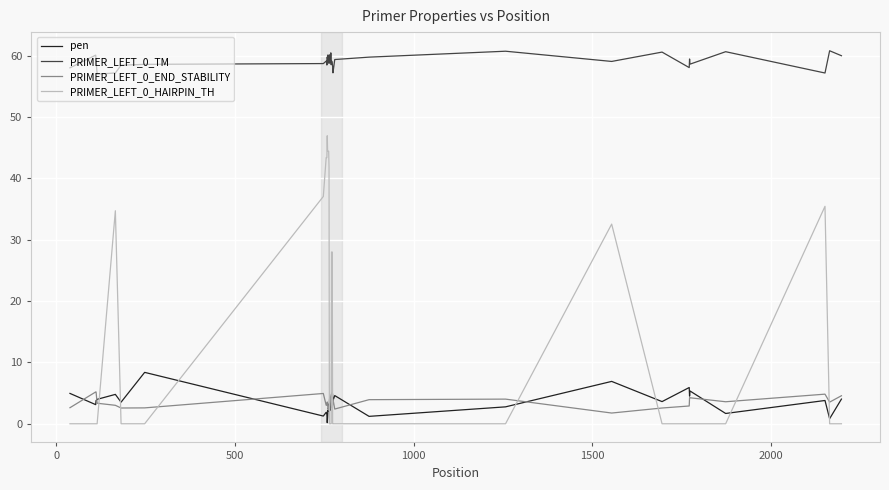

What is the maximum value shown in the chart?

60.8